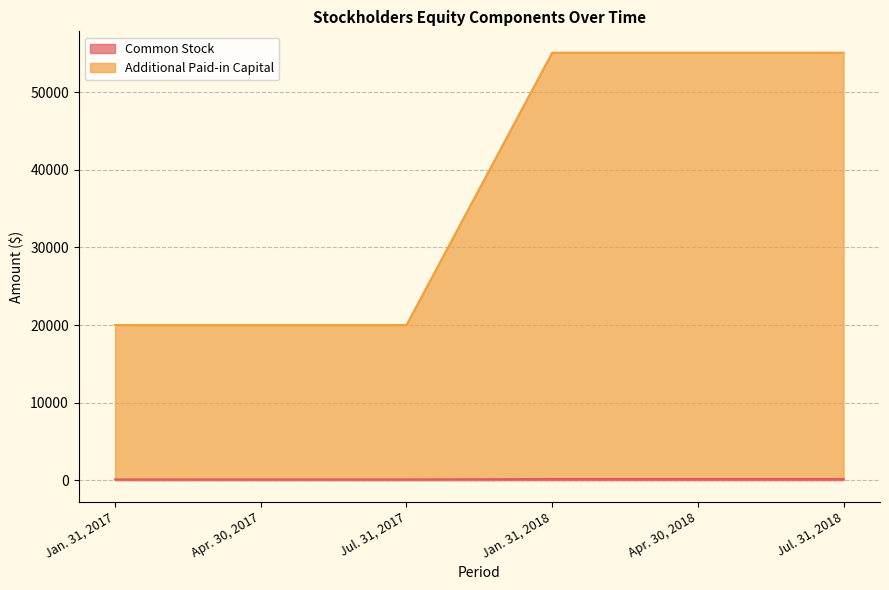

The Additional Paid-in Capital series shows 92217 at Jul. 31, 2018. True or false?

False